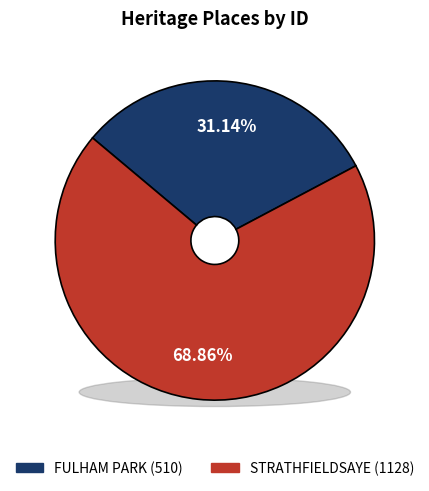

To the nearest percent, what is the combined percentage of STRATHFIELDSAYE and FULHAM PARK?

100%